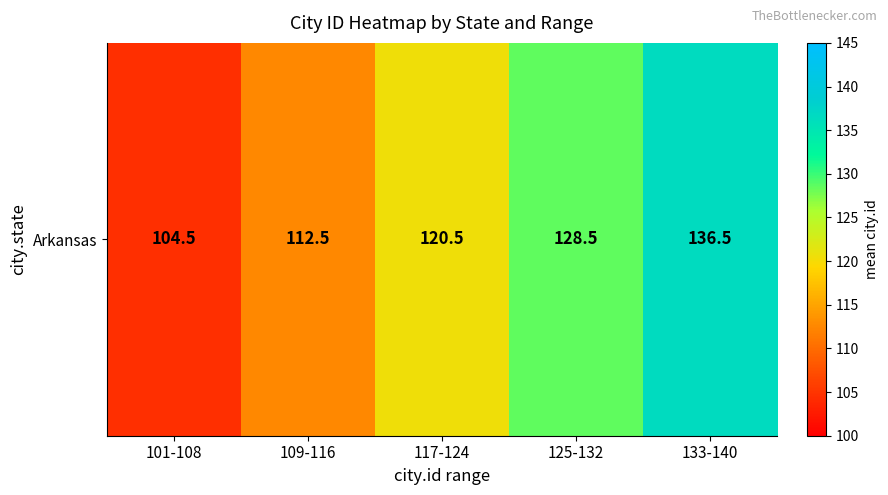

Which label corresponds to the smallest value in the chart?

101-108